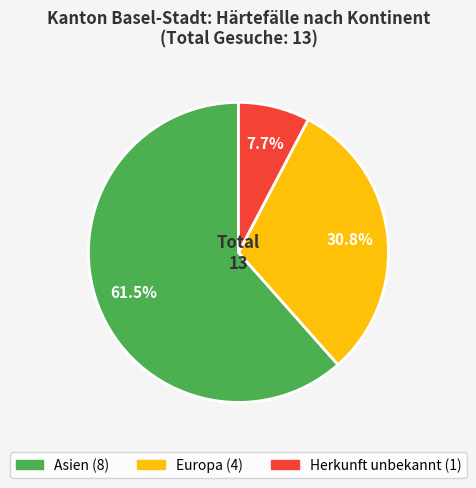

Which has a higher value, Asien or Europa?

Asien